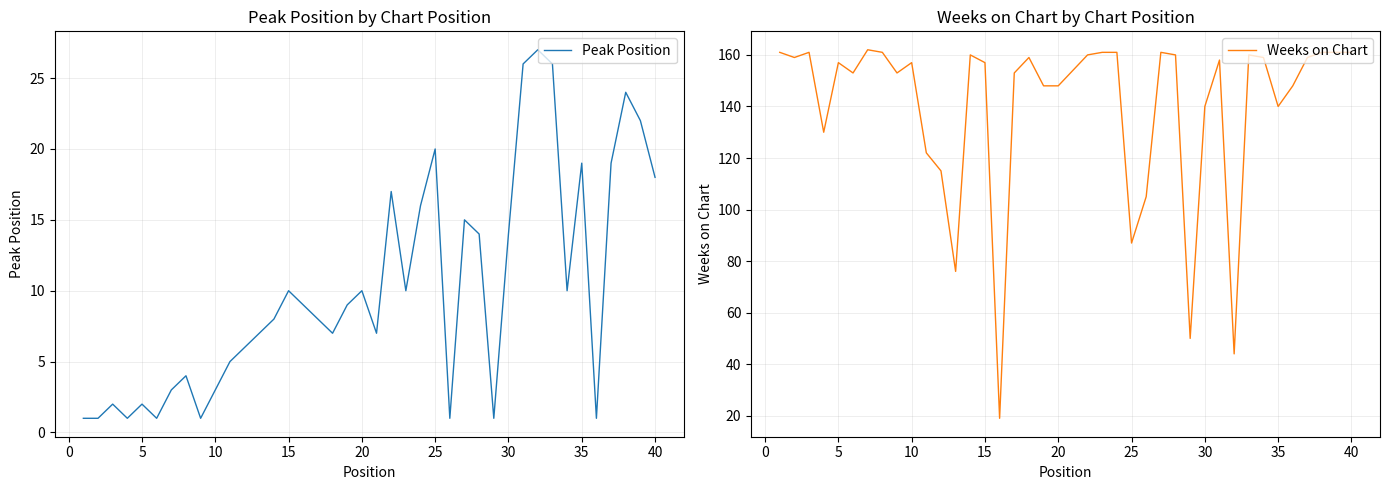

What is the approximate value of Weeks on Chart at 20, to the nearest 50?

150